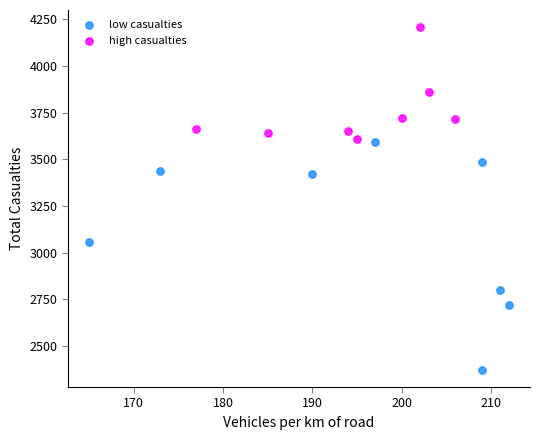

Which series contains the highest Y value?

high casualties